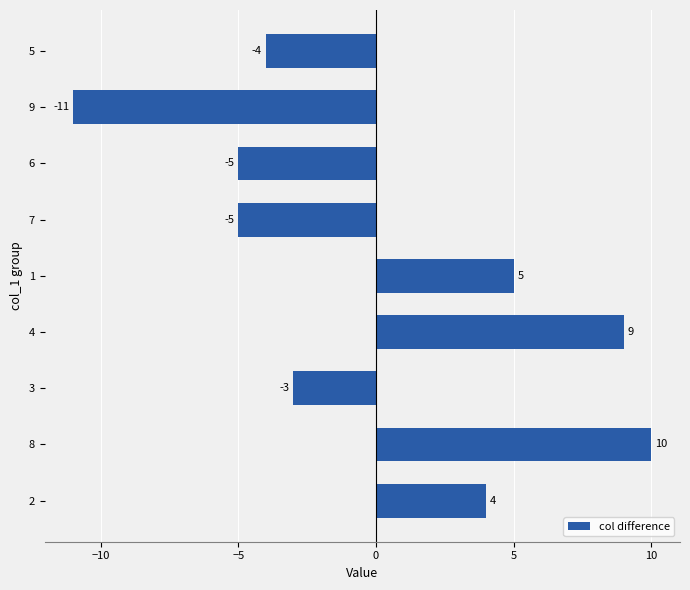

What is the difference between the maximum and minimum values?

21